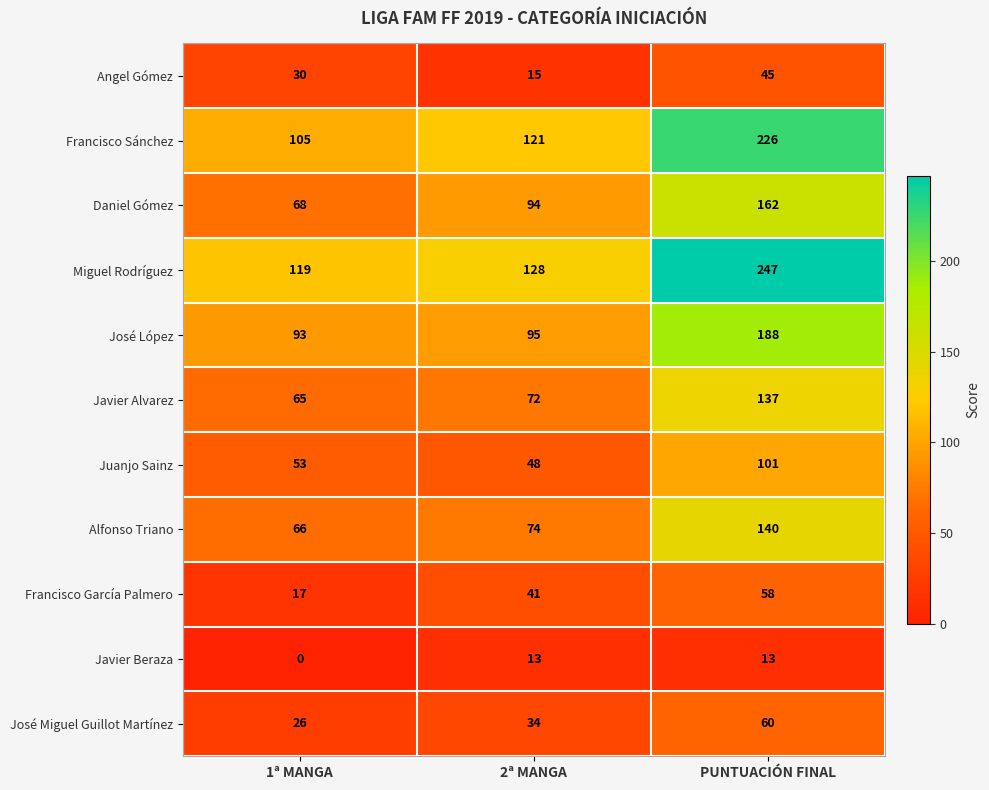

Is it true that Juanjo Sainz equals 86 at 1ª MANGA?

False